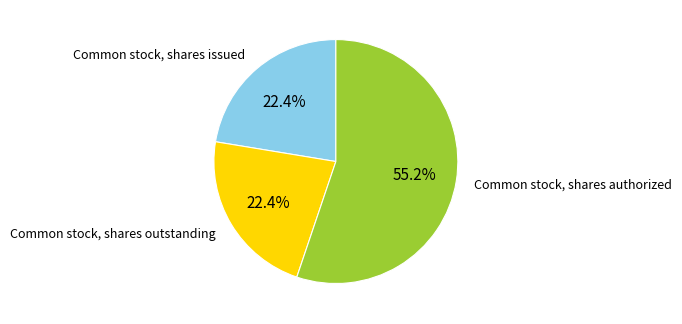

Is there any slice that represents more than half of the pie?

Yes